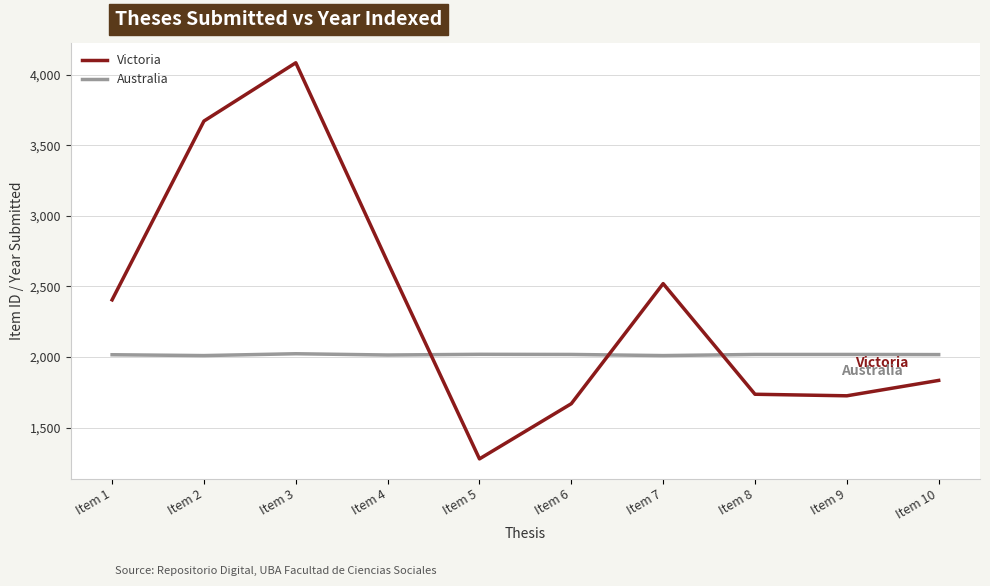

Rank the series at Item 4 from lowest to highest value.

Australia, Victoria